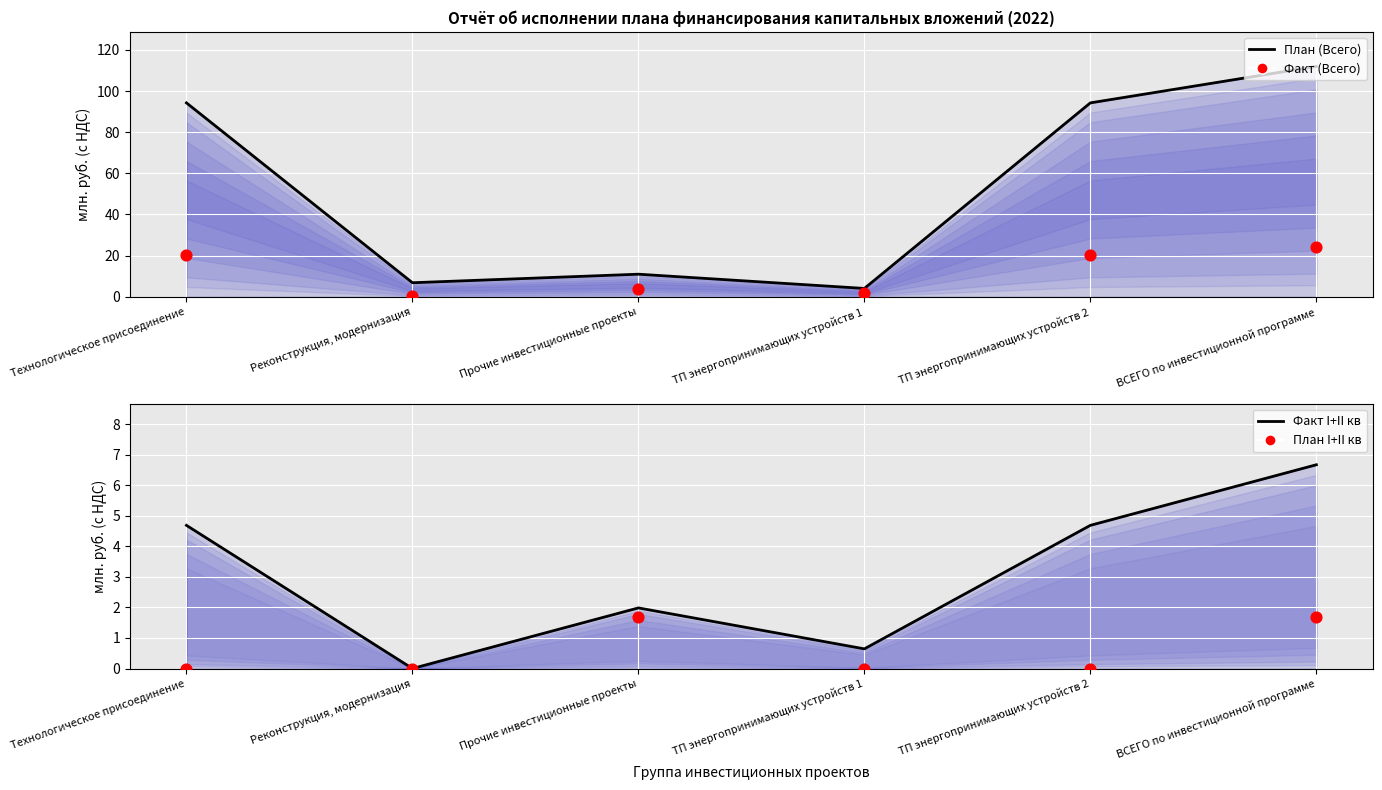

What is the total value across all series at ТП энергопринимающих устройств 2?

20.4